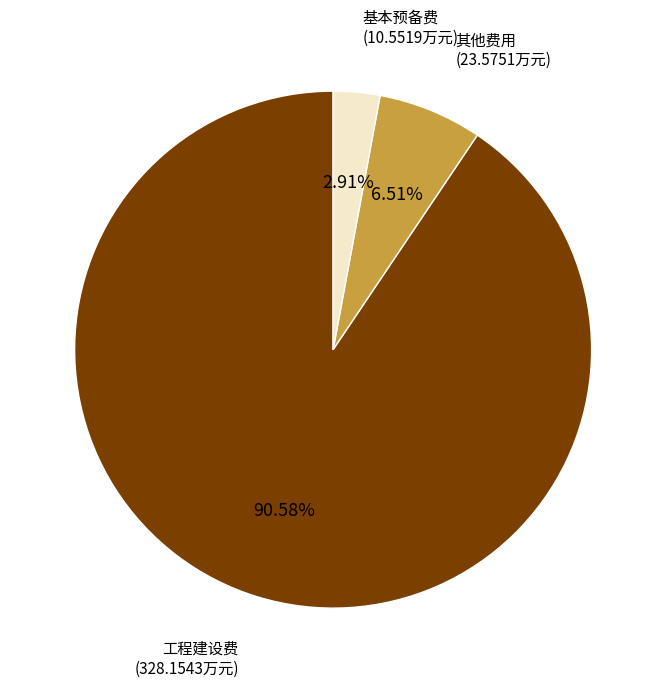

What is the majority slice?

工程建设费